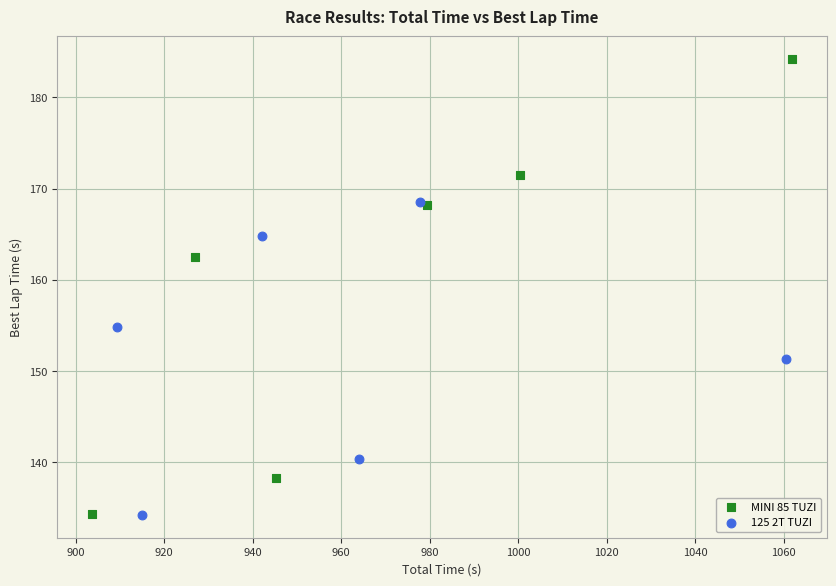

Which series contains the highest Y value?

MINI 85 TUZI